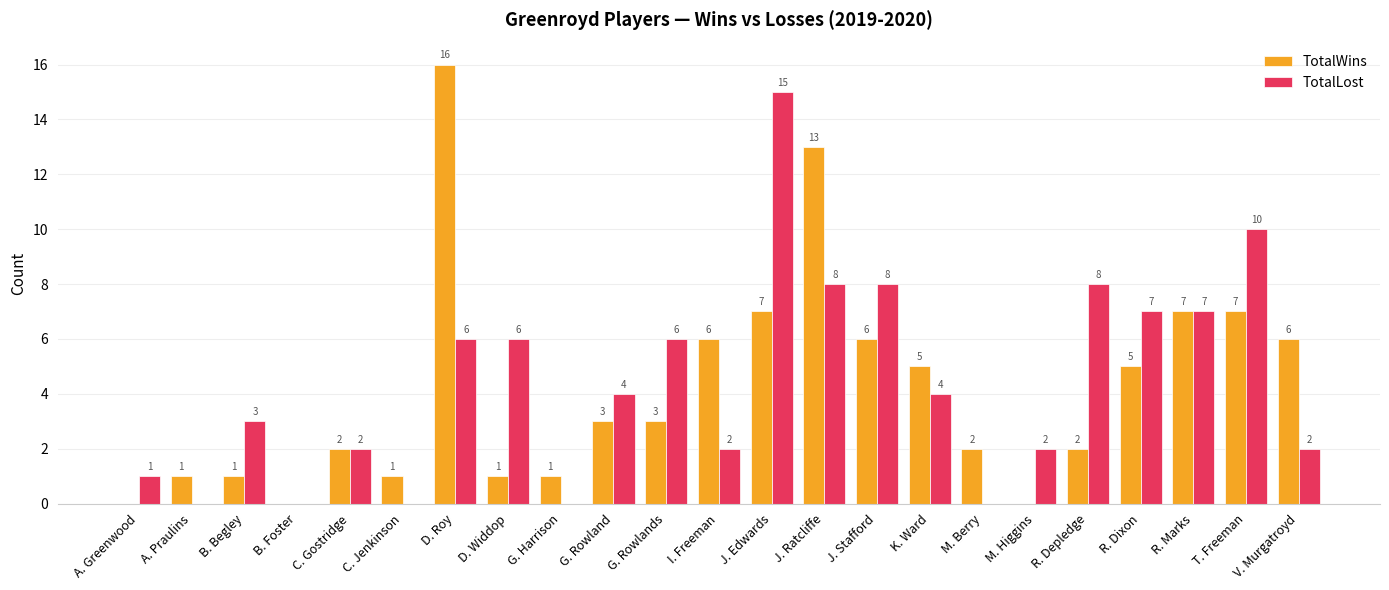

At which label does TotalLost first exceed 4?

D. Roy